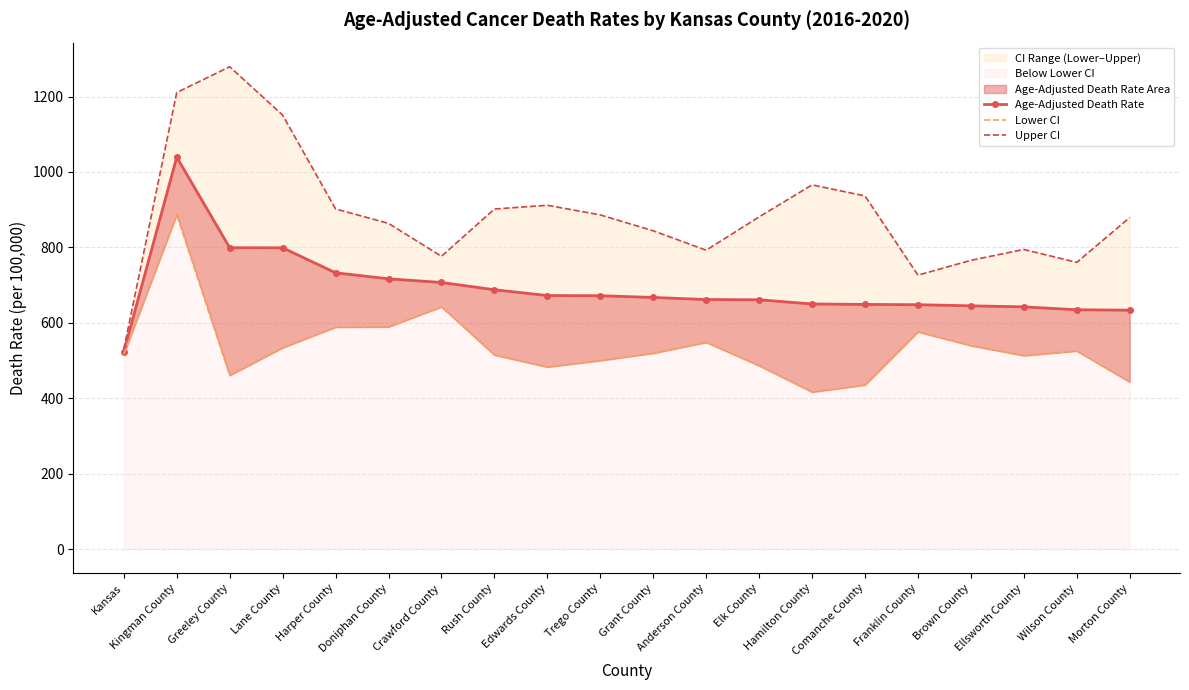

How many lines are shown in the chart?

3